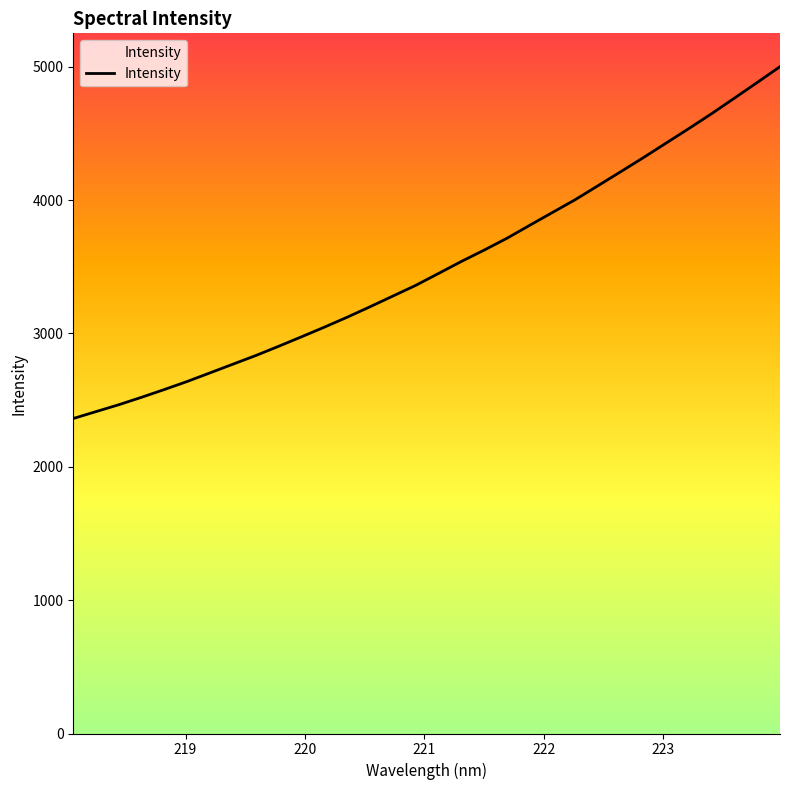

What is the smallest value displayed?

2361.8